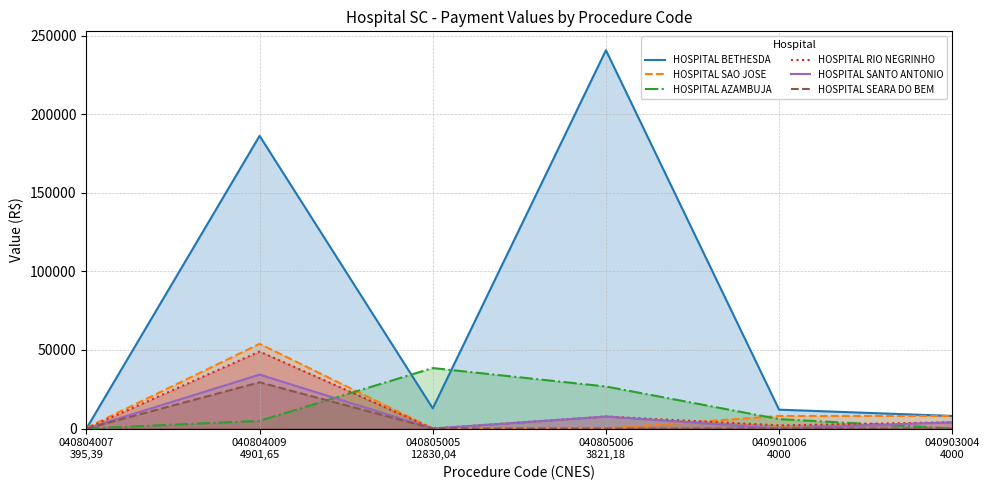

True or false: HOSPITAL RIO NEGRINHO and HOSPITAL BETHESDA cross at least once.

False